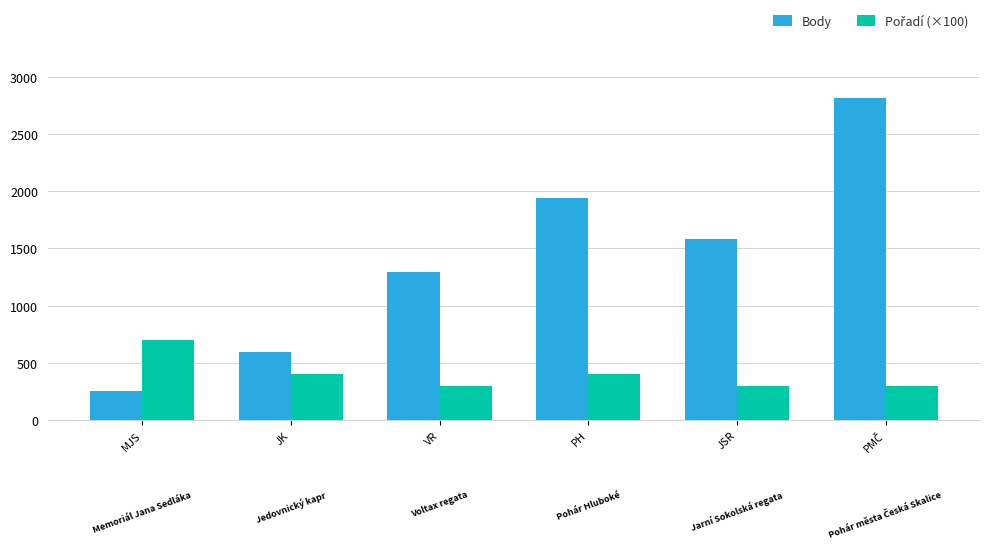

What is the difference between the second highest and minimum values in the Body series?

1684